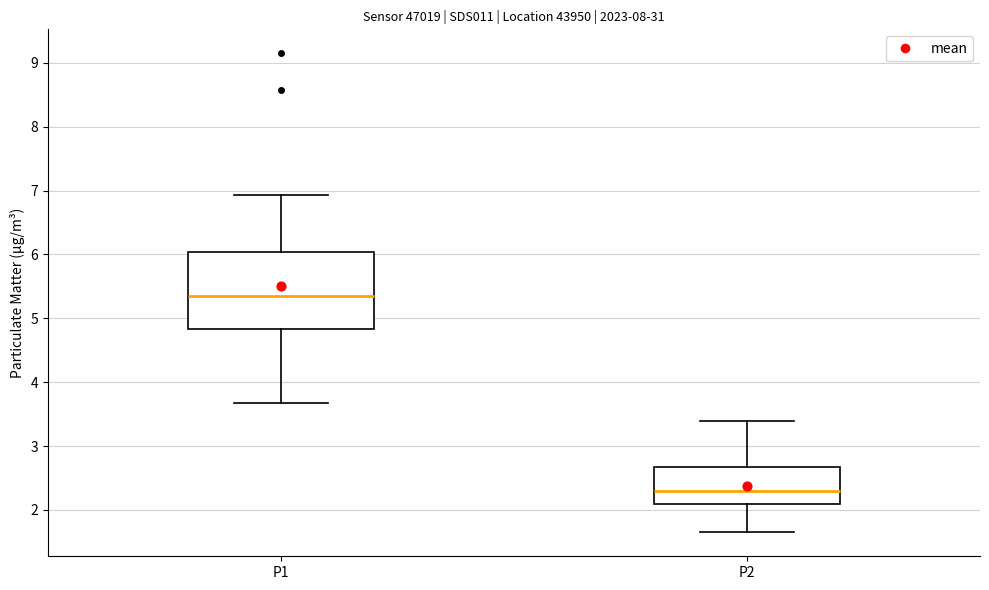

Where does the median line of the box for P2 sit on the y-axis? The values are not printed on the chart, so give them approximately, as read against the axis.

2.3